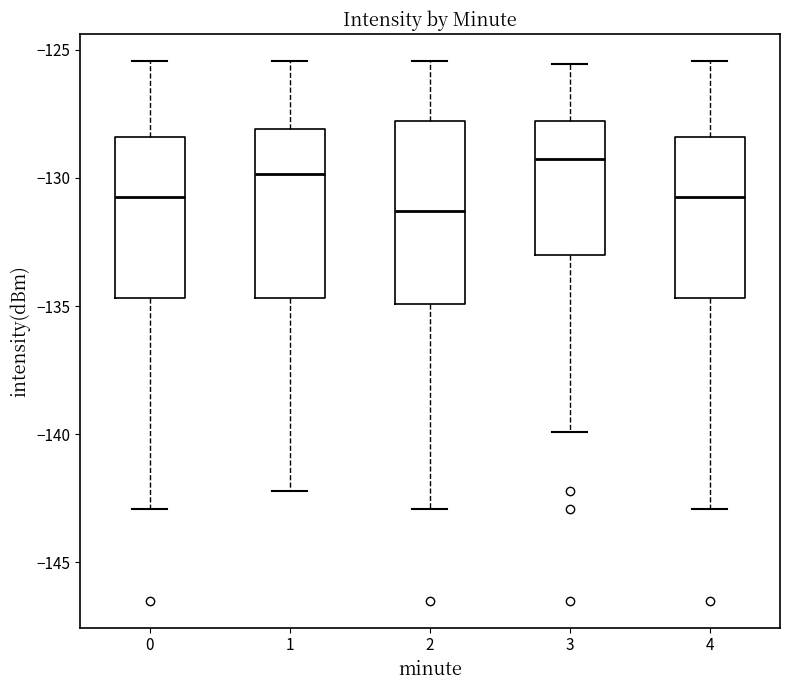

Comparing the boxes themselves (not the whiskers), which one is the tallest?

2